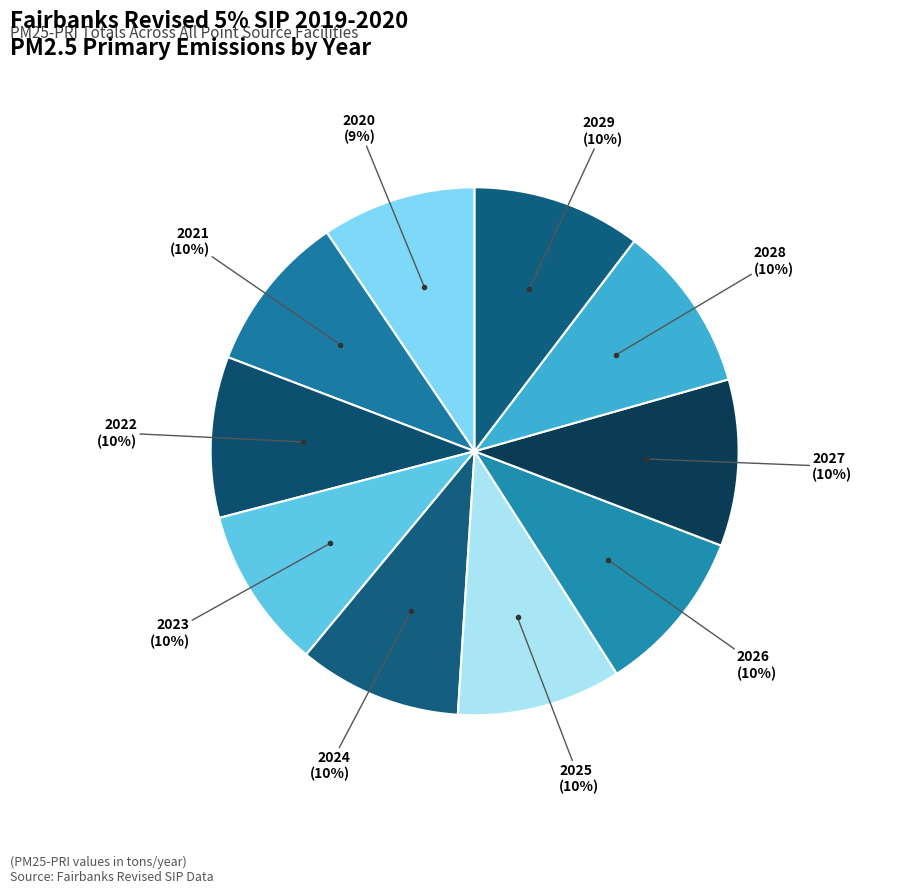

How many segments does this pie chart have?

10